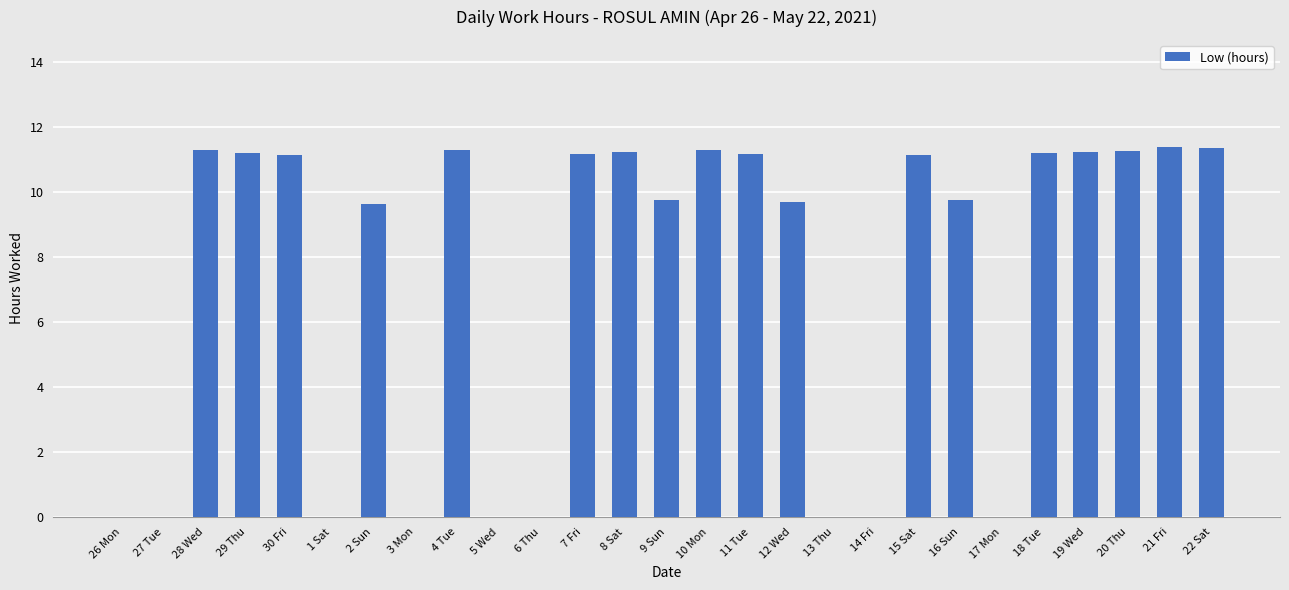

What is the sum of the values at 16 Sun and 6 Thu?

9.8